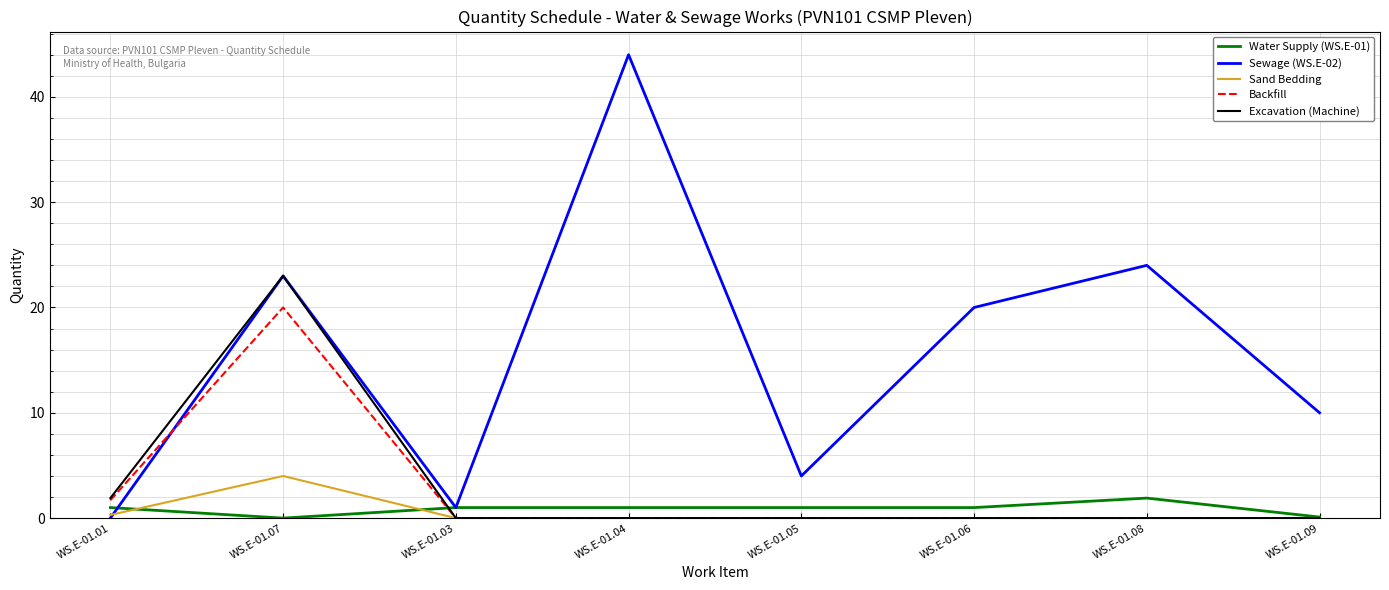

At which category is the sum across all series the highest?

WS.E-01.07